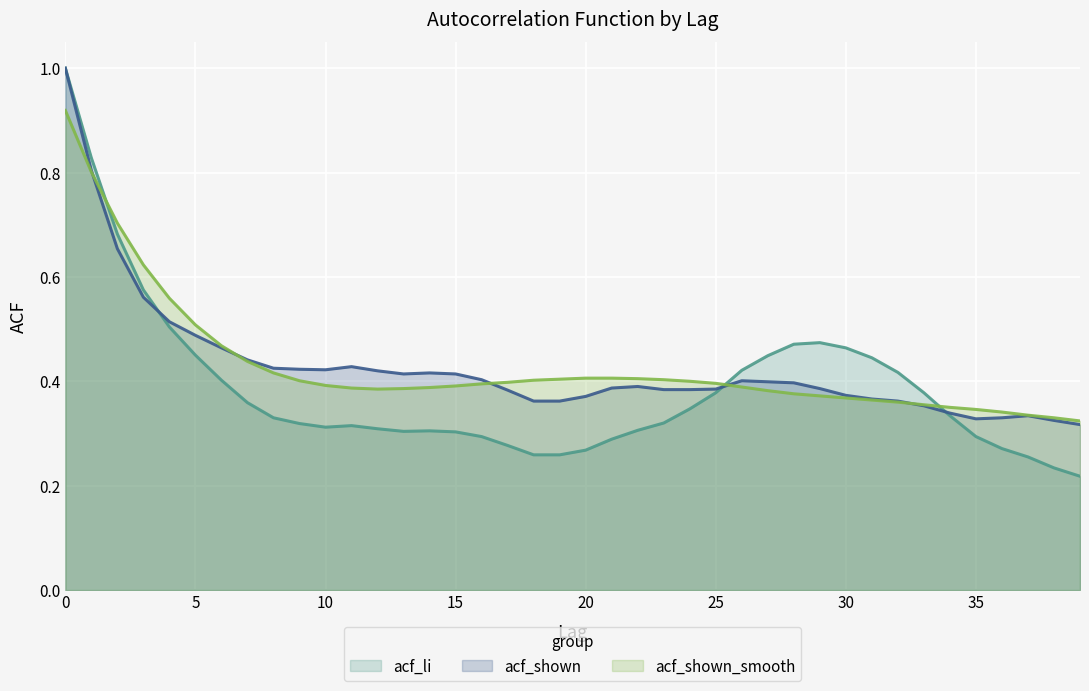

Which series has the largest range (max minus min)?

acf_li